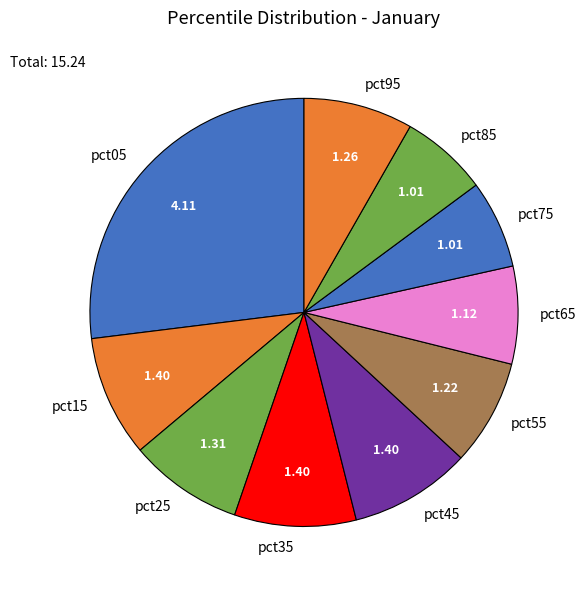

True or false: pct85 accounts for 17% of the total.

False